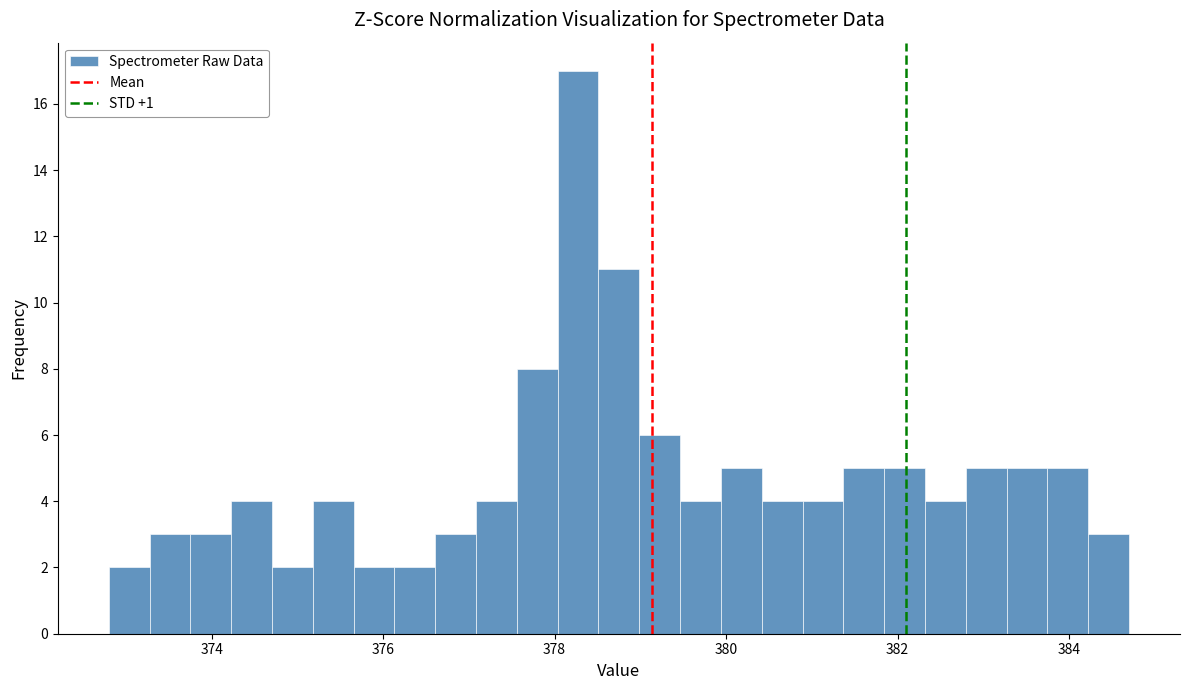

Read against the x-axis, roughly where is the centre of the tallest bar?

378.2